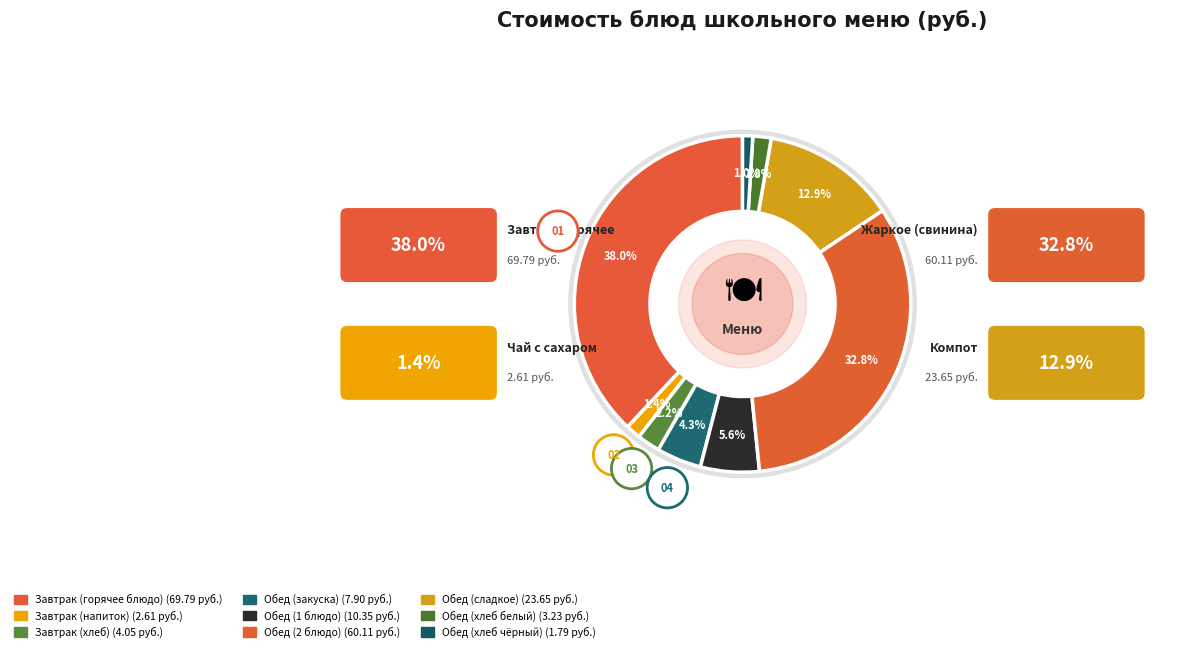

How many segments does this pie chart have?

9